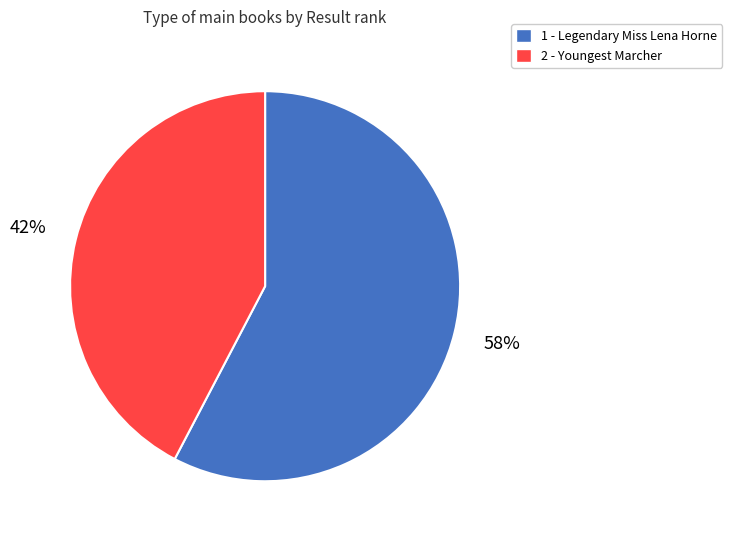

To the nearest percent, what portion does 2 - Youngest Marcher represent?

42%